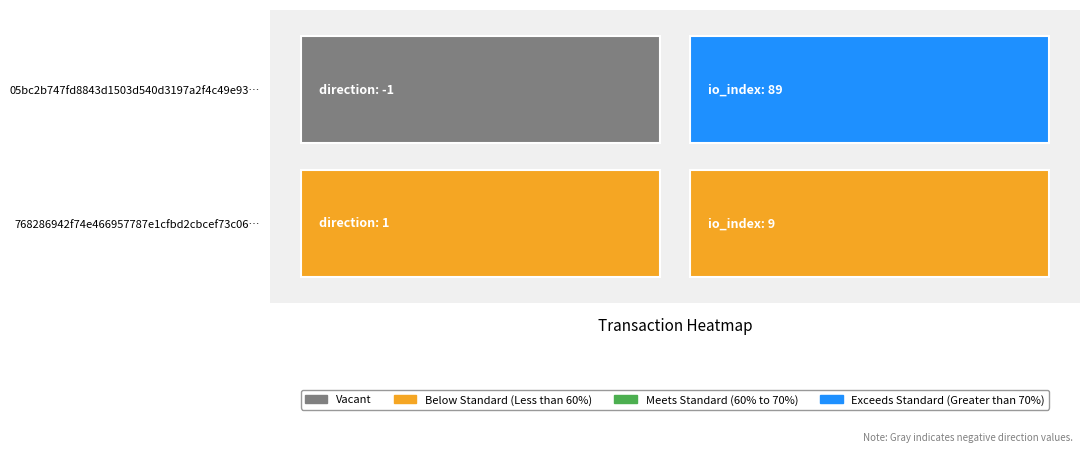

What is the greatest value displayed?

89